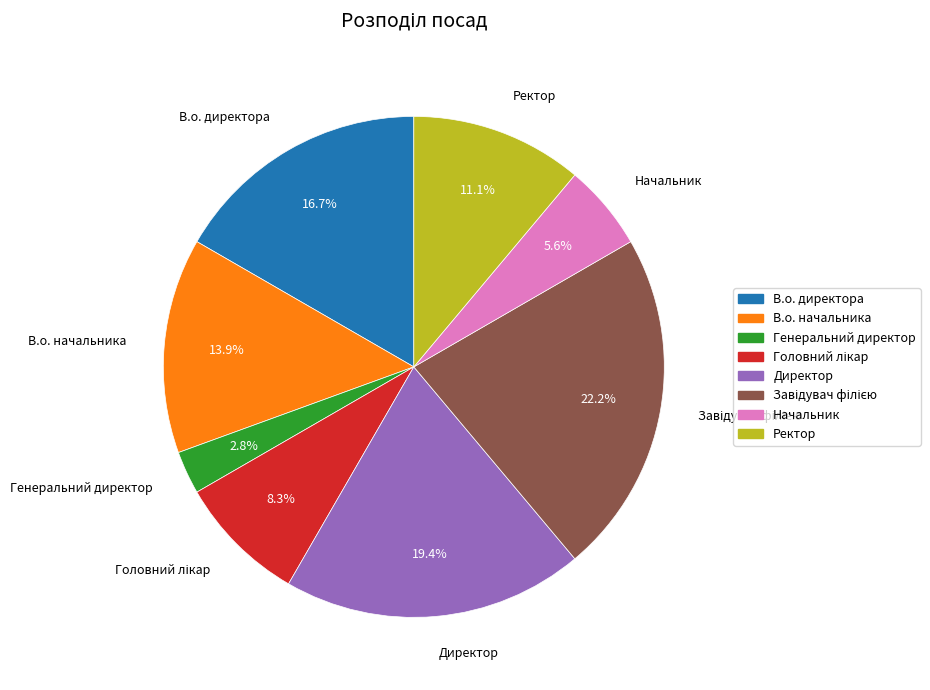

Count the number of slices in the pie.

8